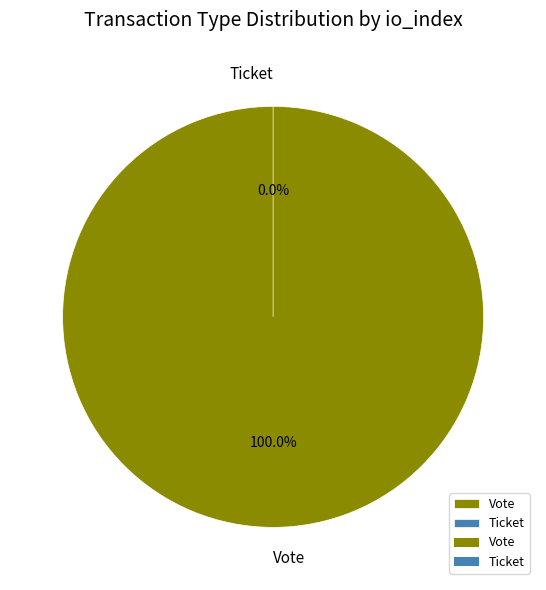

What is the smallest slice in the pie chart?

Ticket